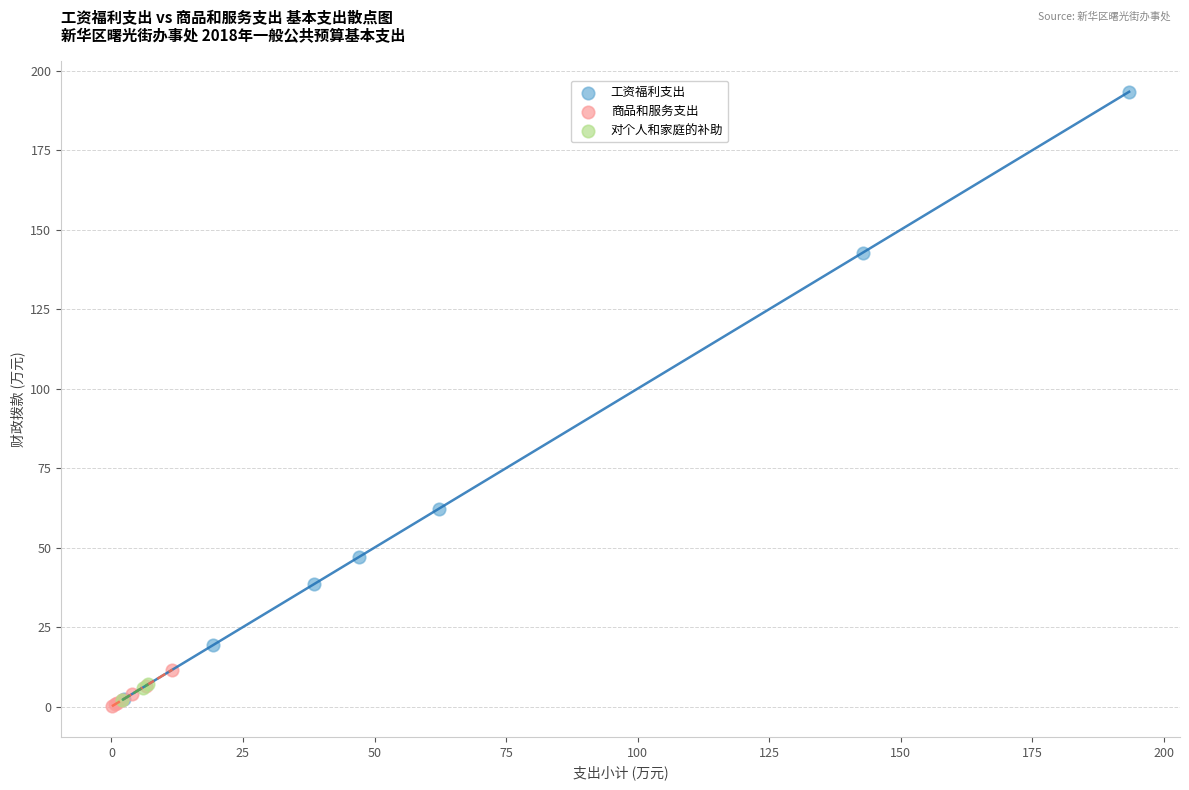

Which series has the widest spread of Y values?

工资福利支出